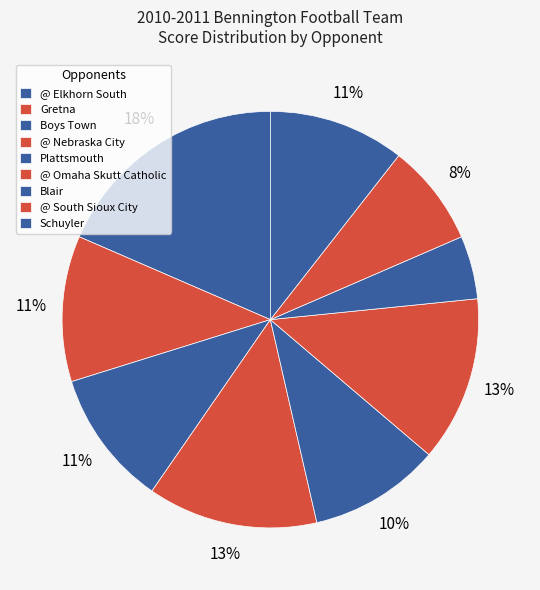

Count the number of slices in the pie.

9